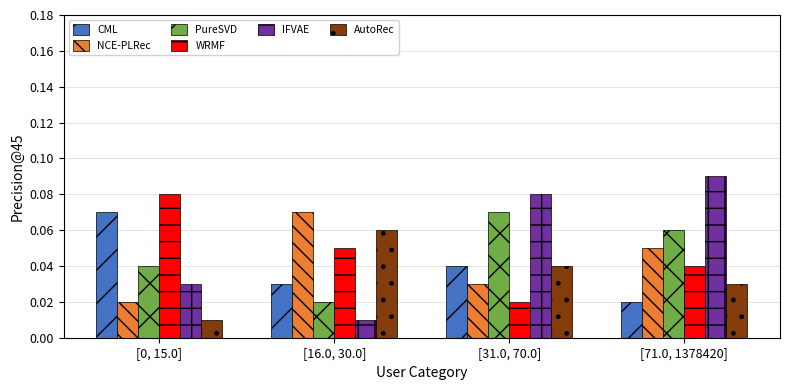

Is it true that PureSVD equals 0.0 at [31.0, 70.0]?

False